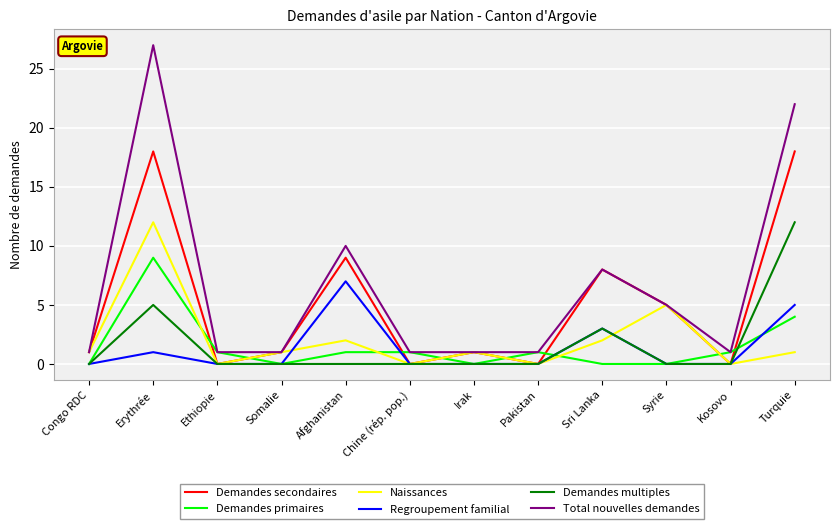

At Erythrée, list the series in order from largest to smallest.

Total nouvelles demandes, Demandes secondaires, Naissances, Demandes primaires, Demandes multiples, Regroupement familial